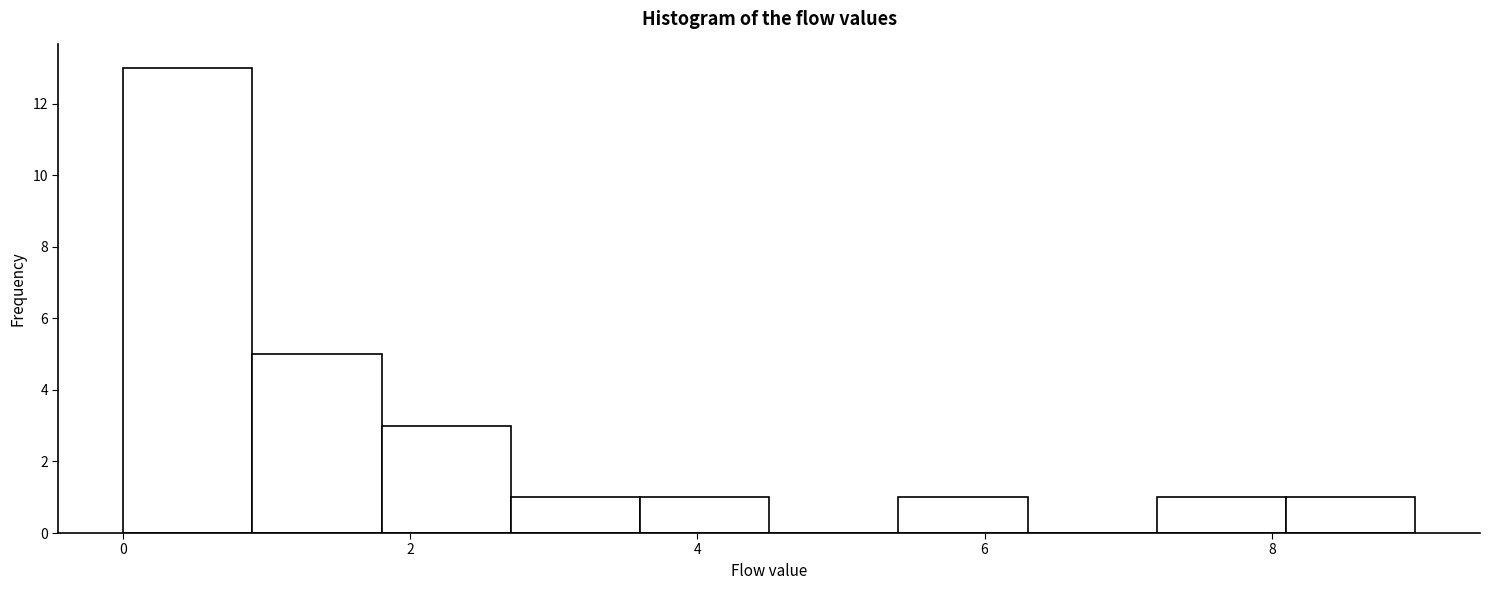

Which range on the x-axis has the tallest bar?

0.0 to 0.9